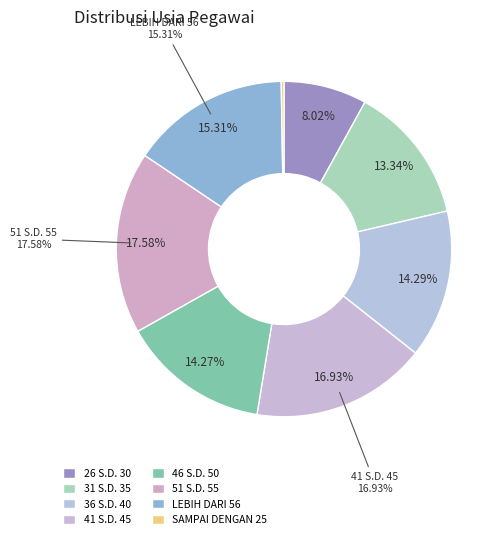

To the nearest percent, what portion does 51 S.D. 55 represent?

18%